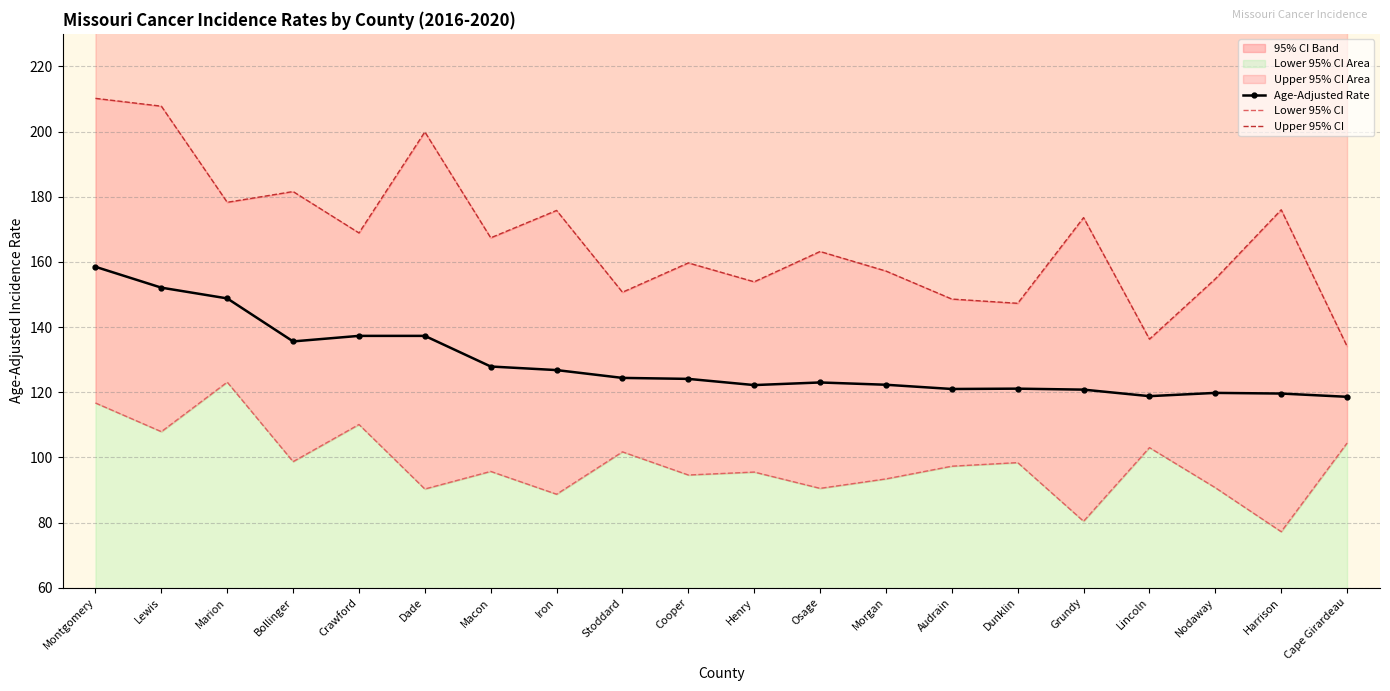

Reading left to right, what are all the values shown in this chart?

Age-Adjusted Rate: Montgomery=158.5	Lewis=152.1	Marion=148.8	Bollinger=135.6	Crawford=137.3	Dade=137.3	Macon=127.9	Iron=126.8	Stoddard=124.4	Cooper=124.1	Henry=122.2	Osage=123.0	Morgan=122.3	Audrain=121.0	Dunklin=121.1	Grundy=120.8	Lincoln=118.8	Nodaway=119.8	Harrison=119.6	Cape Girardeau=118.6
Lower 95% CI: Montgomery=116.7	Lewis=107.9	Marion=123.1	Bollinger=98.7	Crawford=110.1	Dade=90.3	Macon=95.7	Iron=88.7	Stoddard=101.7	Cooper=94.6	Henry=95.5	Osage=90.5	Morgan=93.4	Audrain=97.3	Dunklin=98.4	Grundy=80.4	Lincoln=103.0	Nodaway=90.7	Harrison=77.2	Cape Girardeau=104.4
Upper 95% CI: Montgomery=210.2	Lewis=207.8	Marion=178.3	Bollinger=181.6	Crawford=168.9	Dade=199.9	Macon=167.4	Iron=175.8	Stoddard=150.7	Cooper=159.7	Henry=153.9	Osage=163.2	Morgan=157.2	Audrain=148.6	Dunklin=147.3	Grundy=173.6	Lincoln=136.3	Nodaway=154.8	Harrison=176.0	Cape Girardeau=134.1